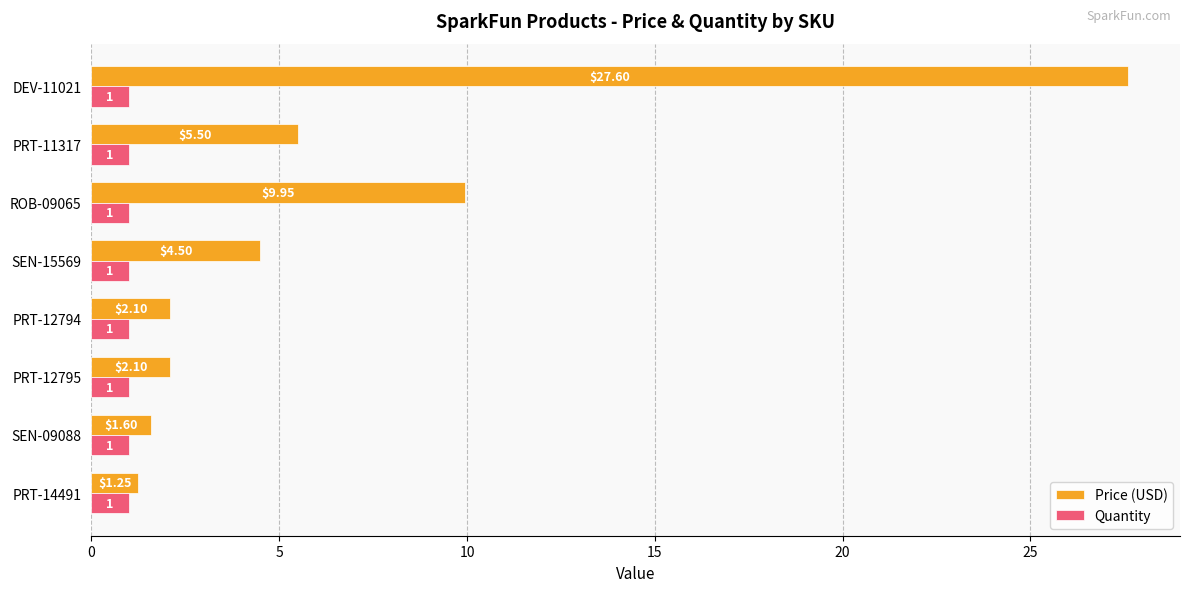

What is the sum of the Quantity values at PRT-12795 and PRT-12794?

2.0